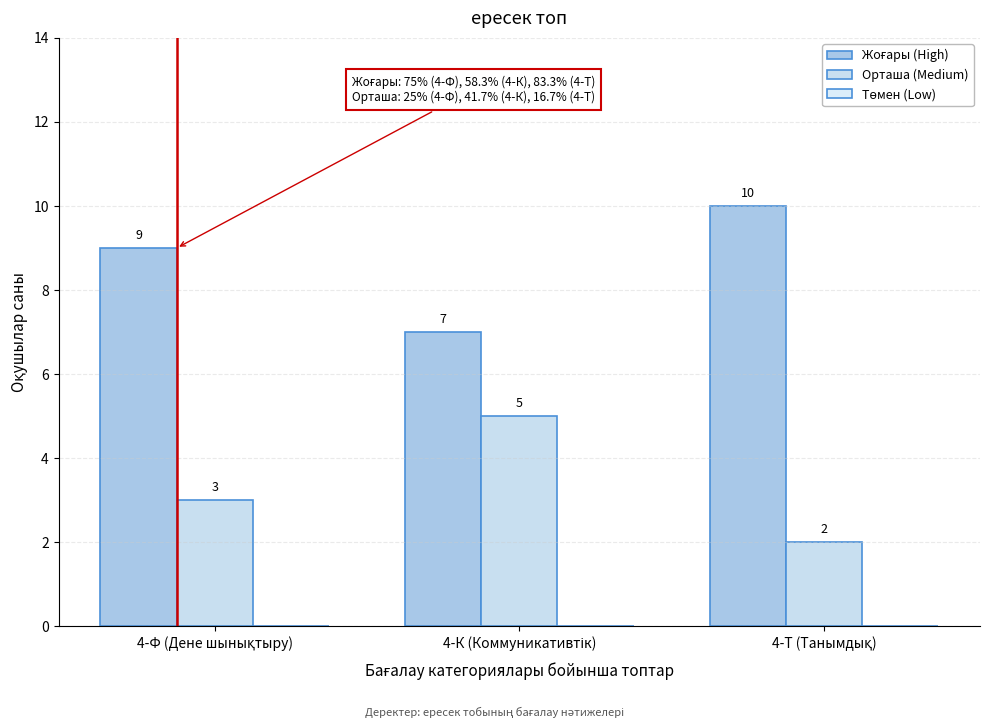

How many data points does each series have?

3